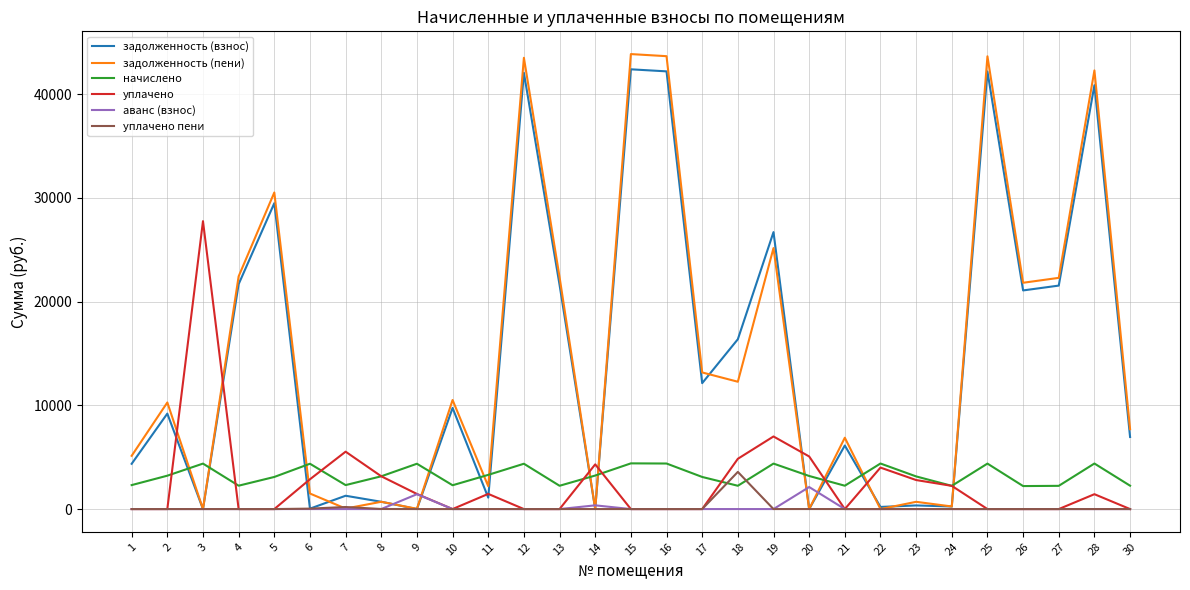

Between which two adjacent categories do начислено and задолженность (взнос) first intersect?

2 and 3